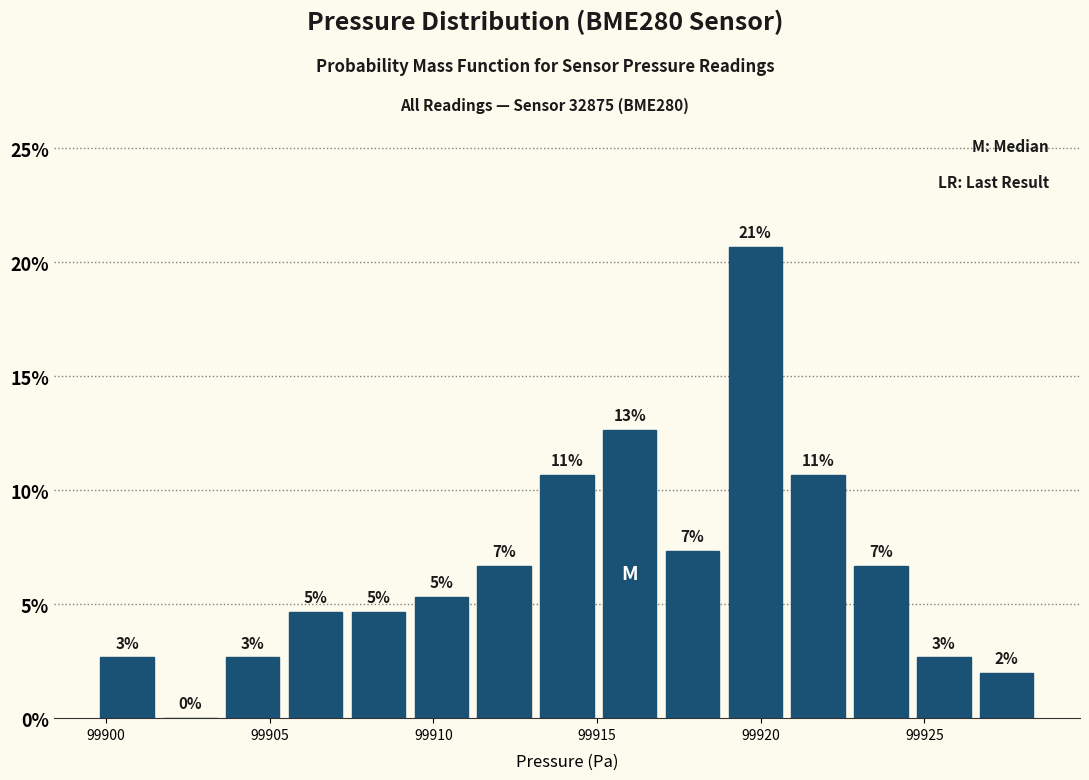

Around what value on the x-axis is the tallest bar? Give the approximate position of its centre, as read against the axis.

99920.0